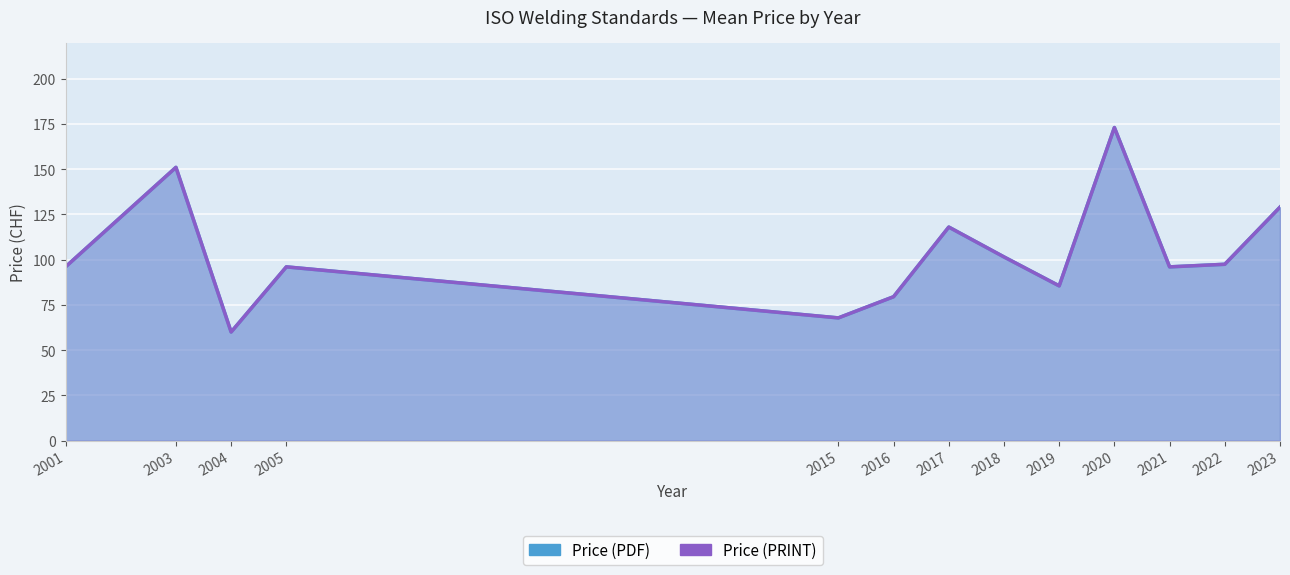

True or false: Price (PDF) and Price (PRINT) cross at least once.

False